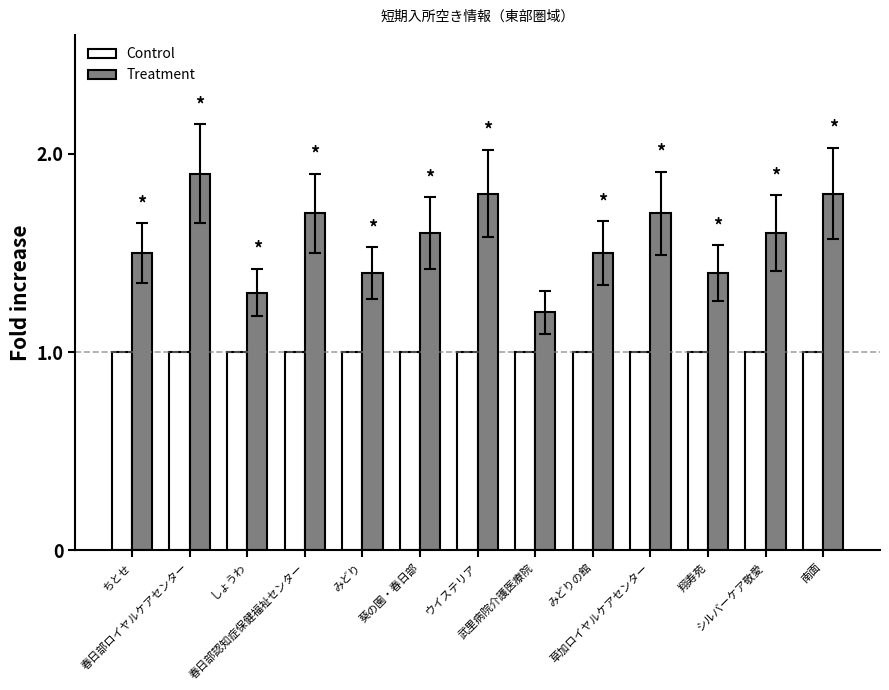

What is the average value of the Treatment series?

1.6